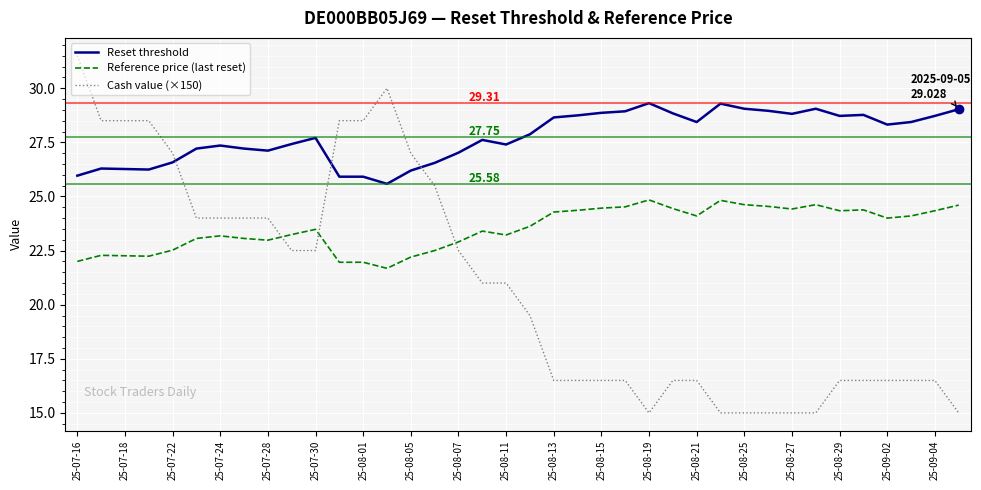

Which series has the widest spread of values?

Cash value (×150)